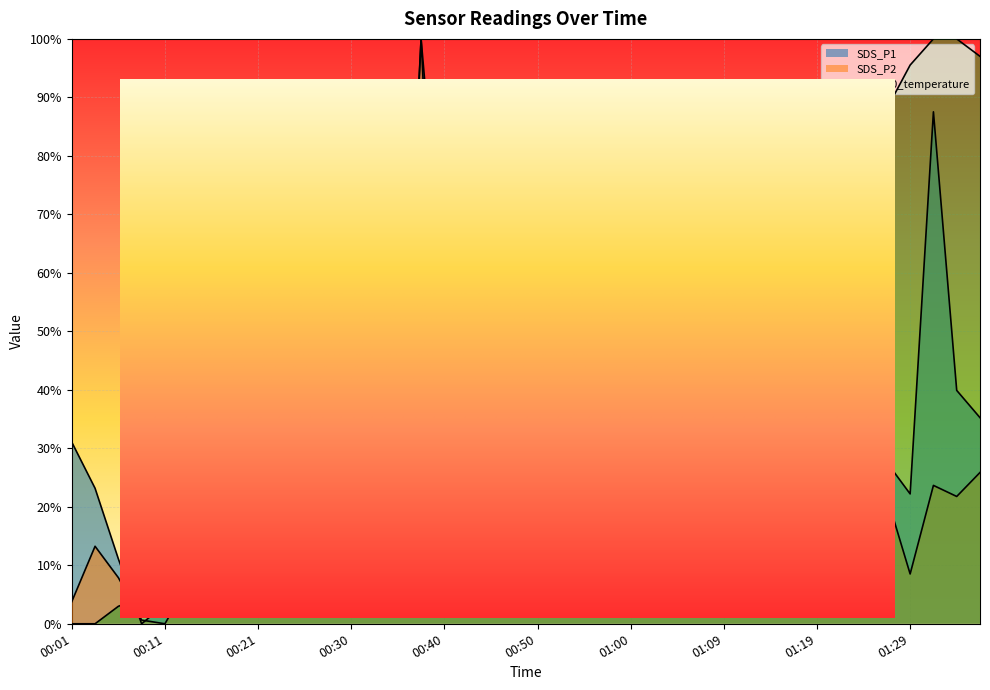

In SDS_P1, how many points are higher than both neighbors (excluding endpoints)?

11